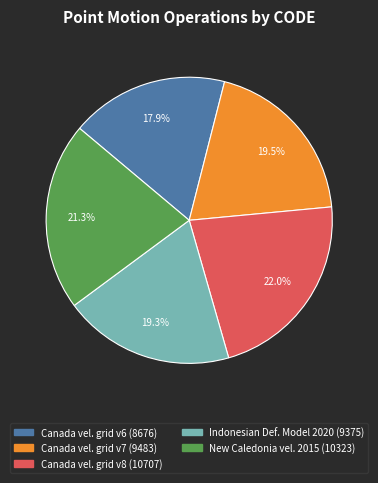

Does any single category account for the majority?

No